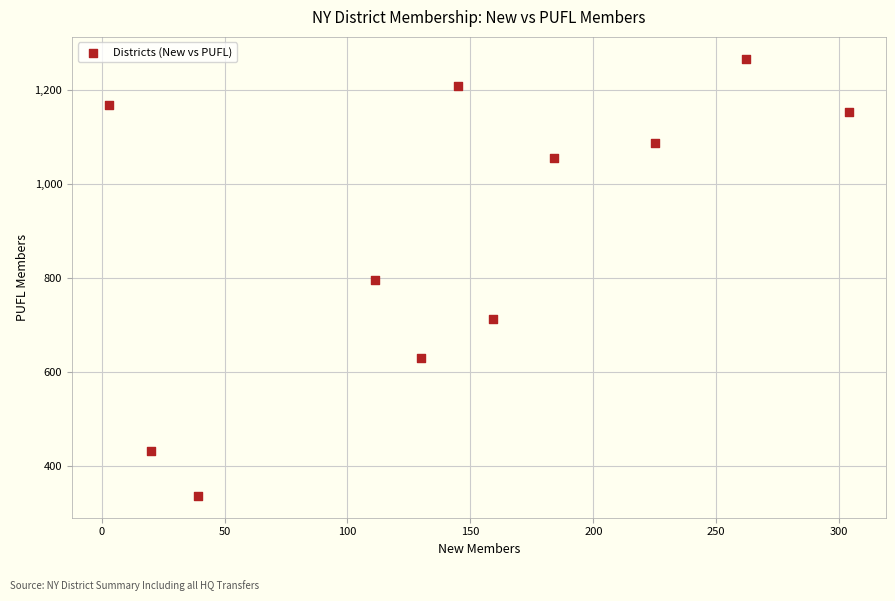

What is the range of X values (max minus min)?

301